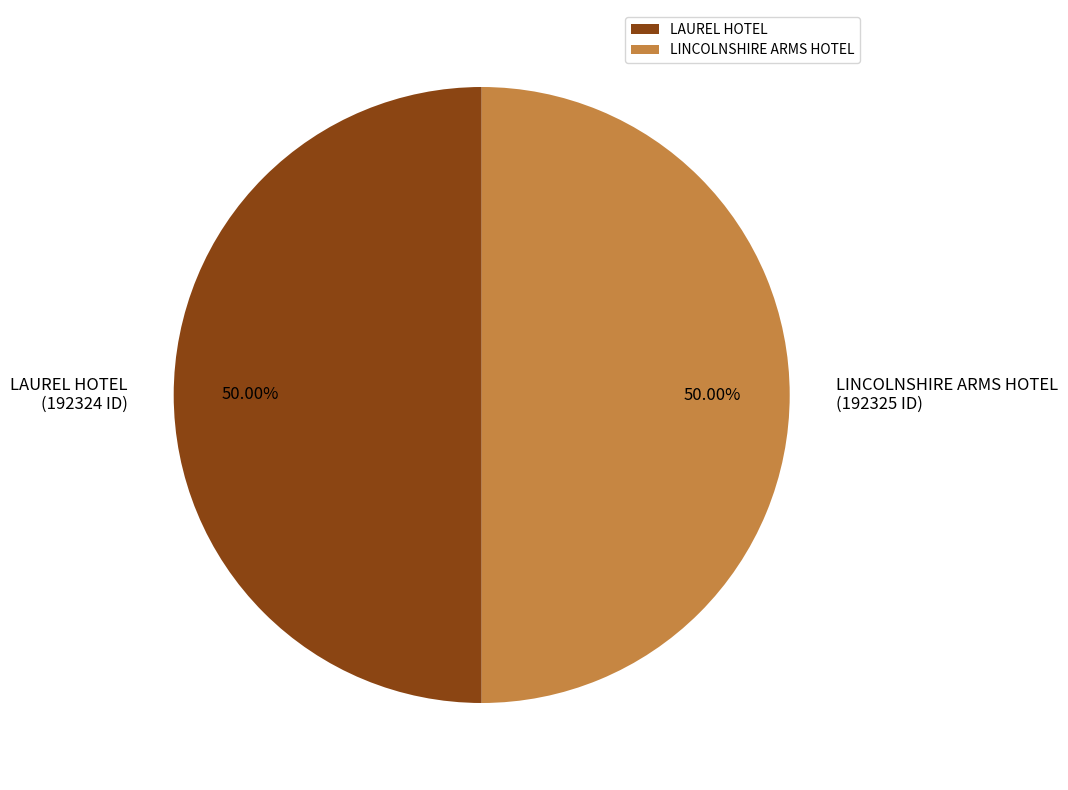

What is the ratio of the value at LINCOLNSHIRE ARMS HOTEL to the value at LAUREL HOTEL?

1.0